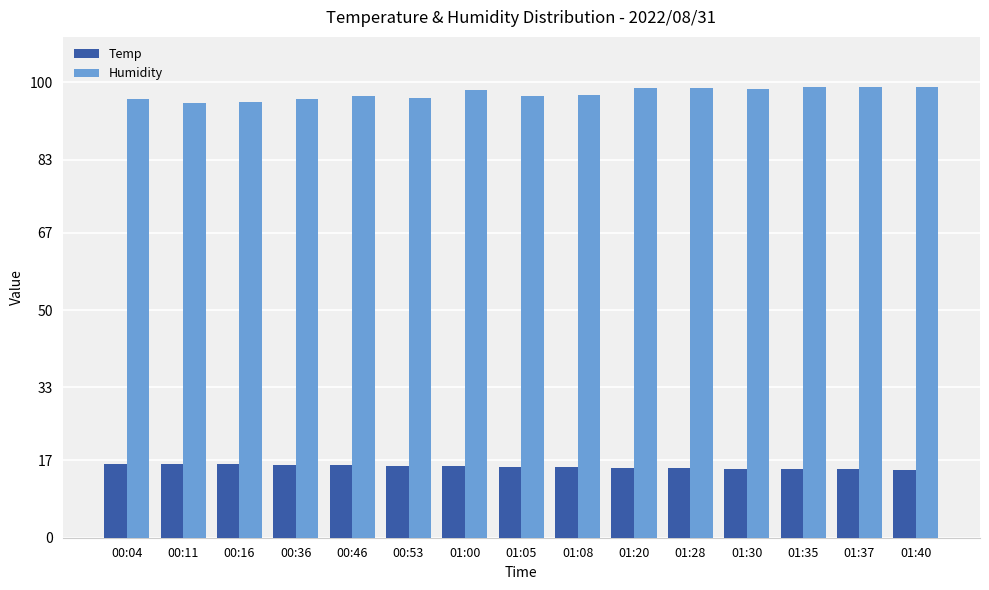

True or false: Temp has a value of 27.2 at 01:05.

False